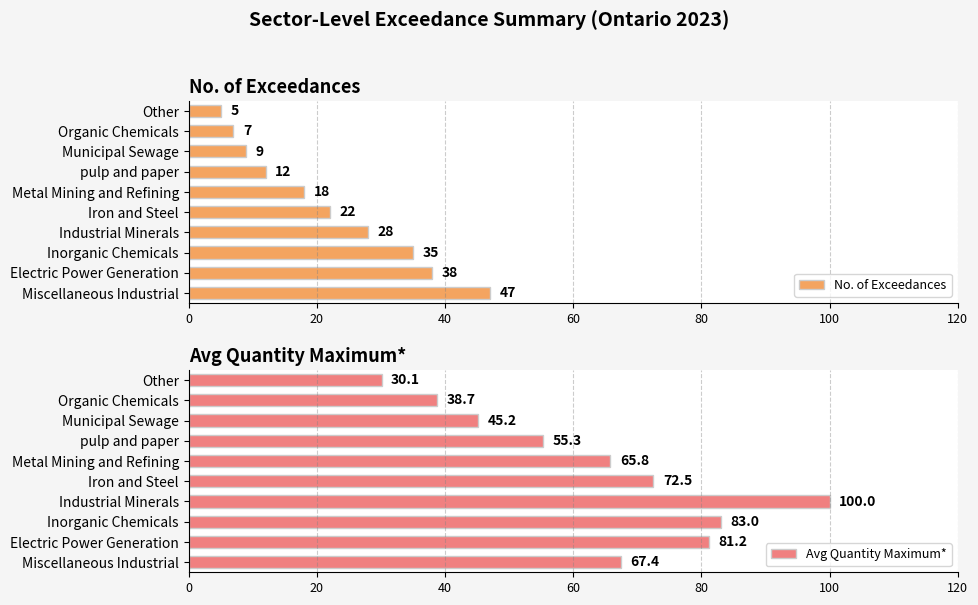

Reading left to right, what are all the values shown in this chart?

No. of Exceedances: 47.0	38.0	35.0	28.0	22.0	18.0	12.0	9.0	7.0	5.0
Avg Quantity Maximum*: 67.4	81.2	83.0	100.0	72.5	65.8	55.3	45.2	38.7	30.1